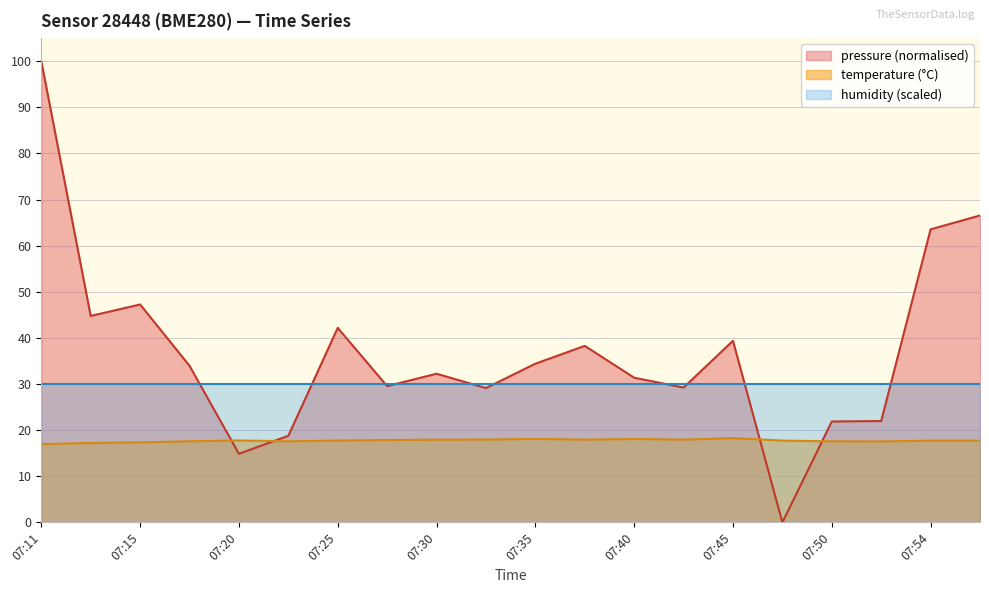

Which series has the largest range (max minus min)?

pressure (normalised)